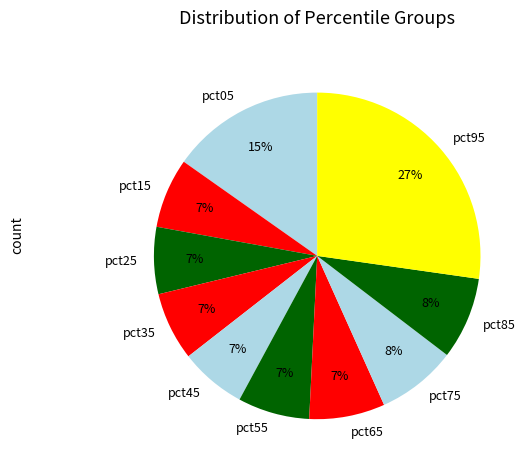

Do pct95 and pct35 together represent more than half of the pie?

No